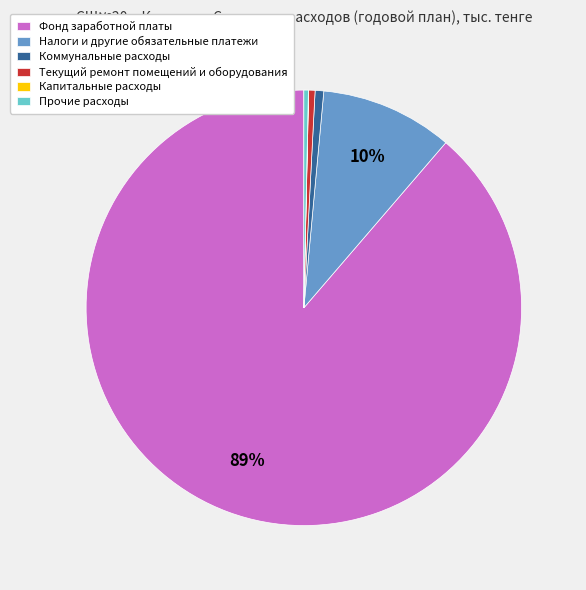

Combined, do Коммунальные расходы and Налоги и другие обязательные платежи account for over 50%?

No